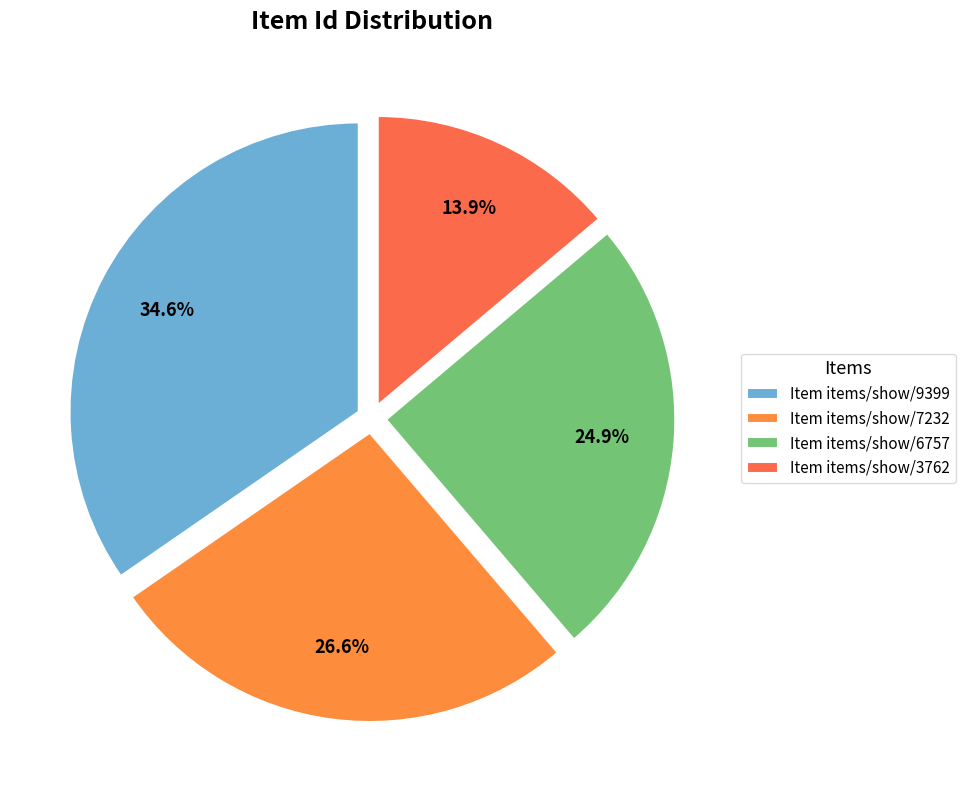

How many segments does this pie chart have?

4